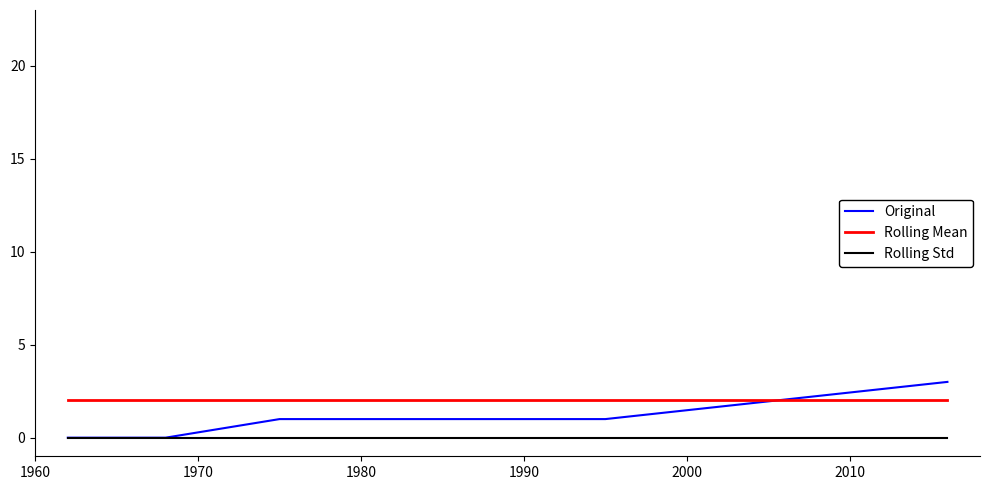

What is the maximum value shown in the chart?

3.0